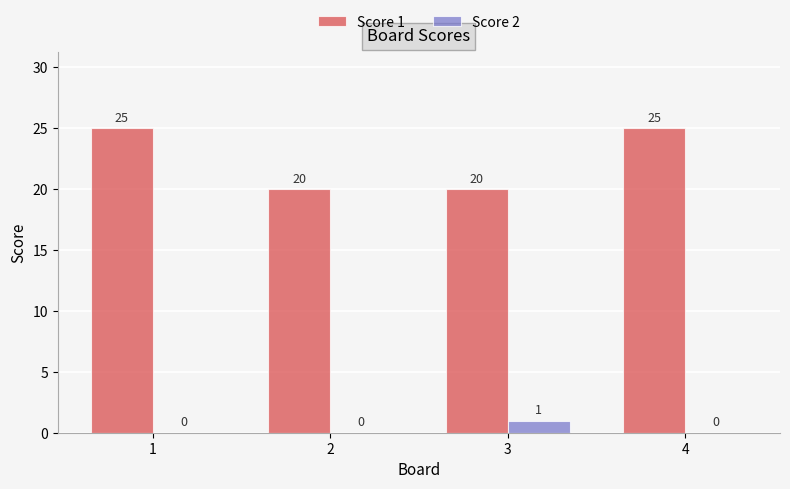

How many distinct data groups are displayed?

2